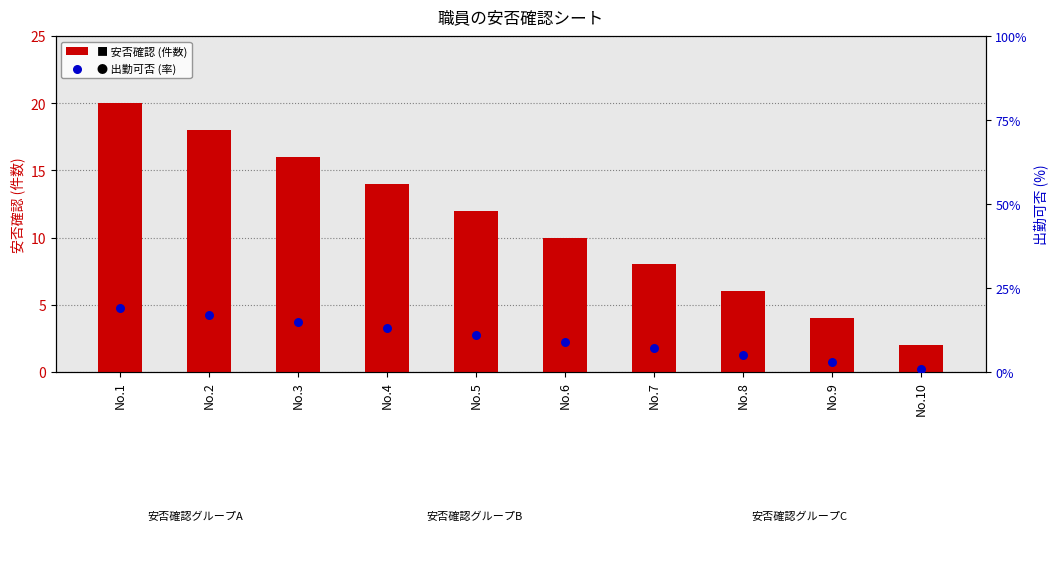

At how many categories does at least one series exceed 14?

3